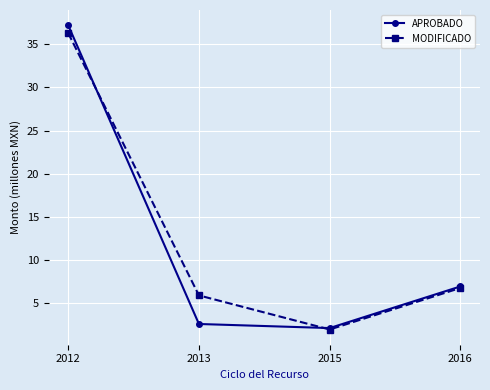

True or false: MODIFICADO has a value of 11.3 at 2016.

False